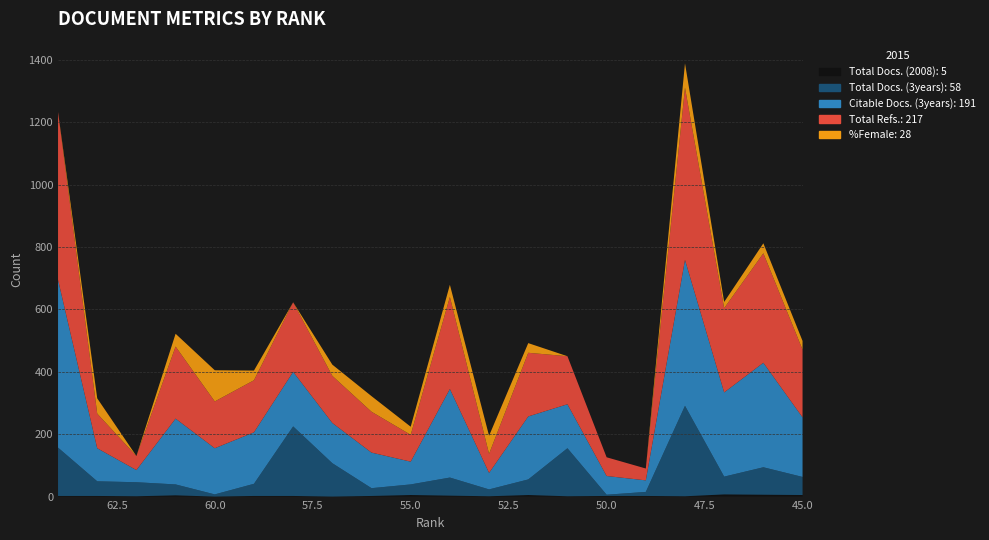

Reading left to right, what are all the values shown in this chart?

Total Docs. (2008): 2	2	1	4	0	2	2	0	2	5	3	1	5	1	2	2	1	7	6	5
Total Docs. (3years): 155	47	45	35	7	39	223	107	25	34	58	22	50	154	4	13	290	57	88	58
Citable Docs. (3years): 538	106	39	211	148	165	175	129	114	73	284	53	202	141	60	37	468	270	335	191
Total Refs.: 538	111	45	231	150	167	223	151	131	86	295	61	204	154	60	38	552	270	351	217
%Female: 0	49	0	41	100	31	0	36	50	26	39	58	31	0	0	0	78	20	32	28